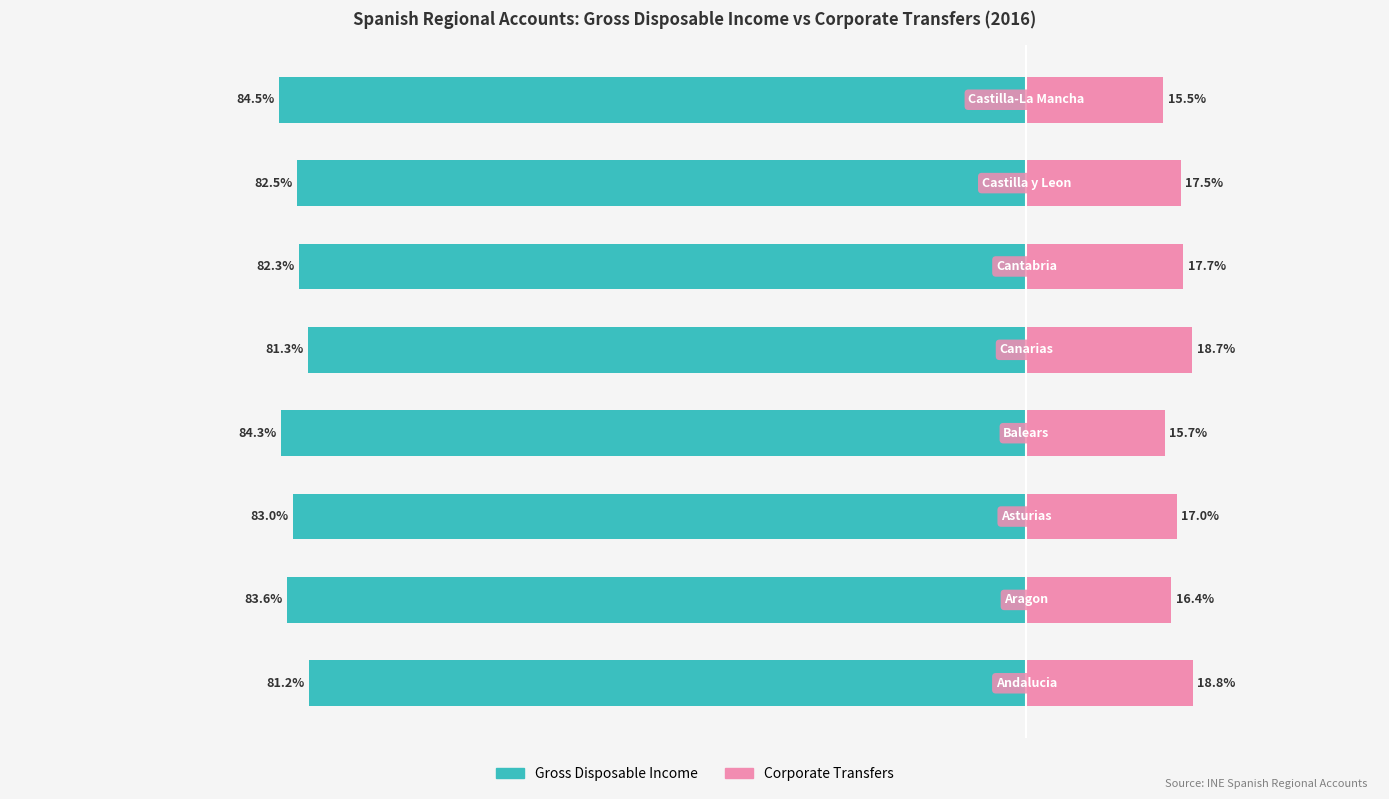

What are all the series names shown in the legend?

Gross Disposable Income, Corporate Transfers